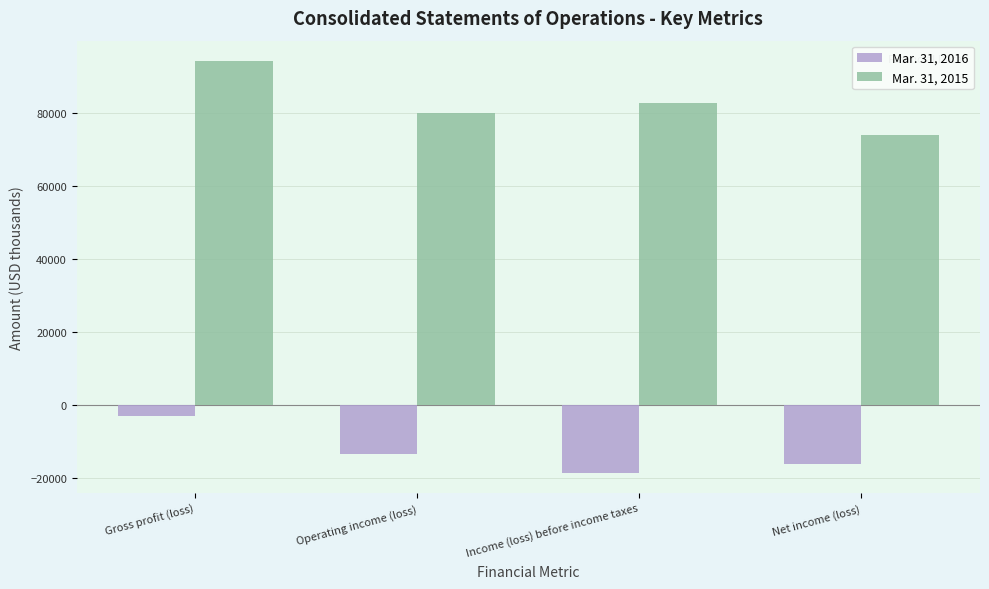

How many groups of bars are there?

4